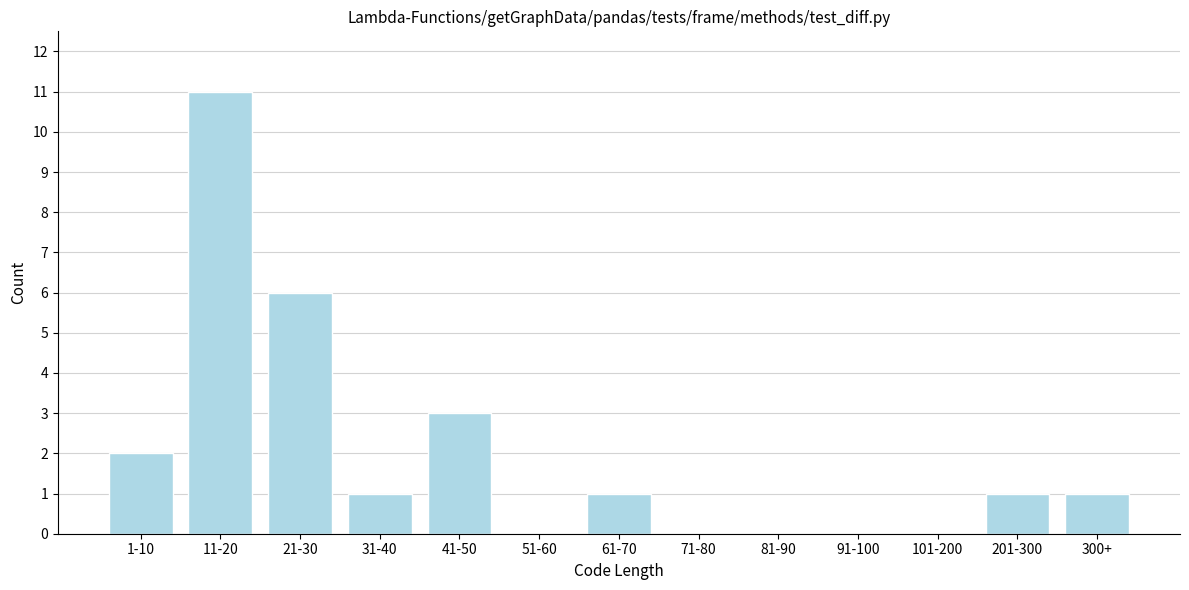

Reading left to right, what are all the values shown in this chart?

1-10=2	11-20=11	21-30=6	31-40=1	41-50=3	51-60=0	61-70=1	71-80=0	81-90=0	91-100=0	101-200=0	201-300=1	300+=1